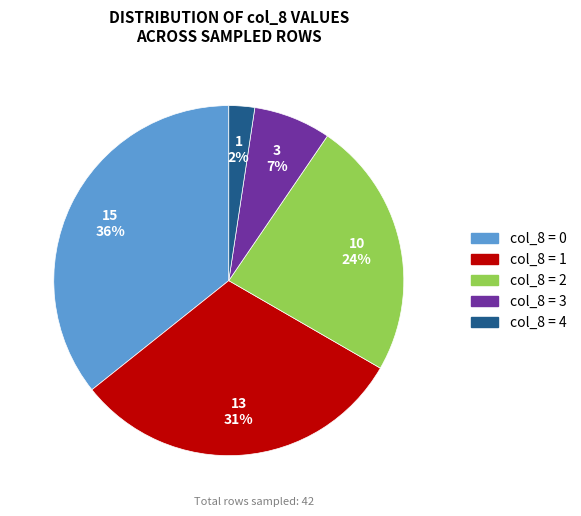

Does any single category account for the majority?

No